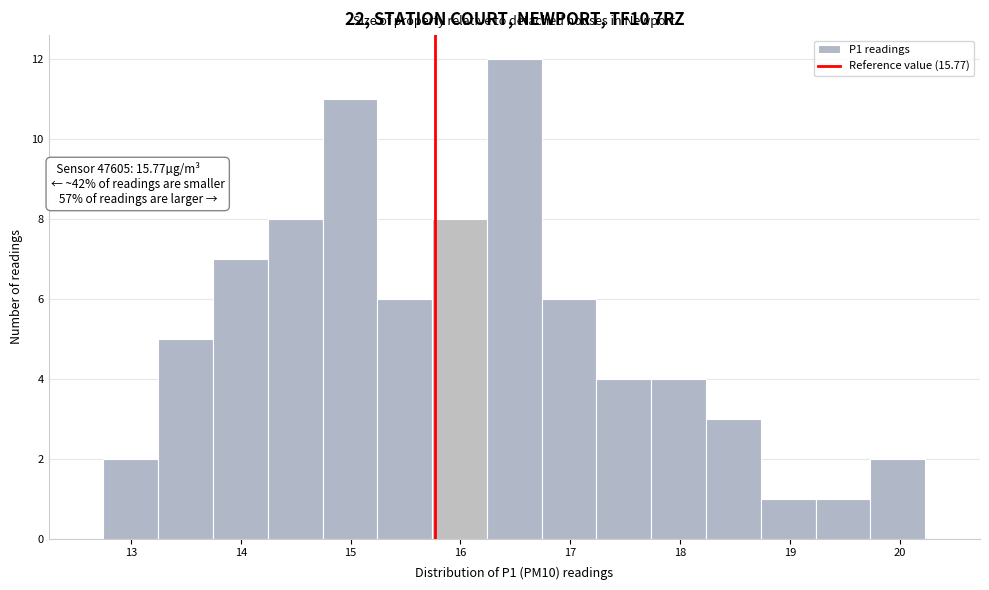

Over which range of the x-axis is the bar tallest?

16.2 to 16.7